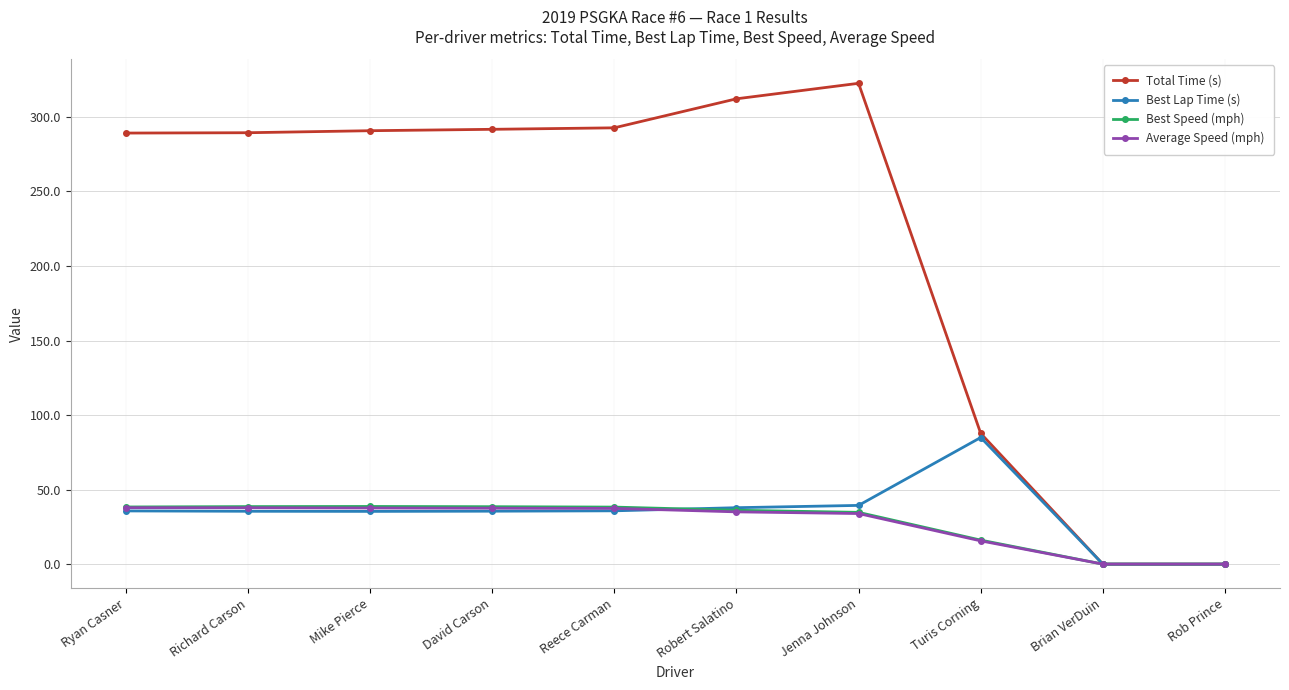

True or false: Total Time (s) has more than 0 interior local peaks.

True